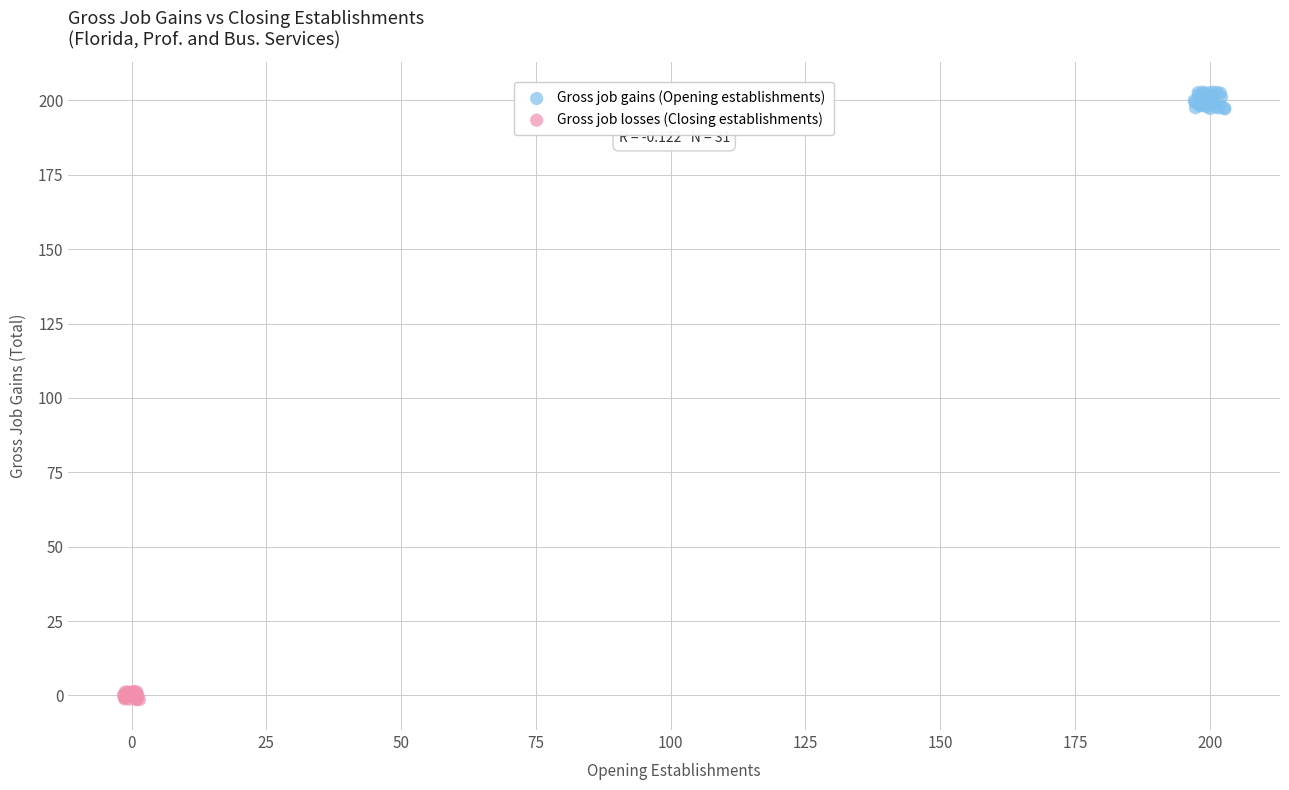

What are all the series names shown in the legend?

Gross job gains (Opening establishments), Gross job losses (Closing establishments)